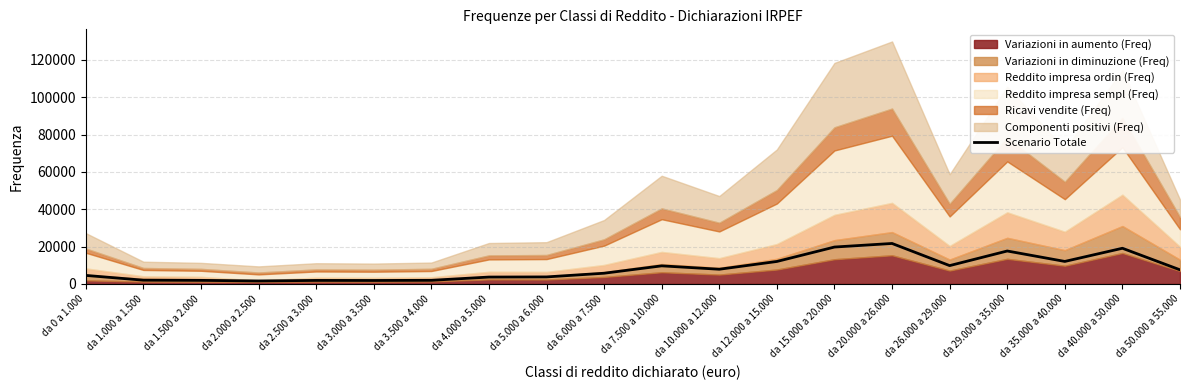

What is the greatest value displayed?

21641.7